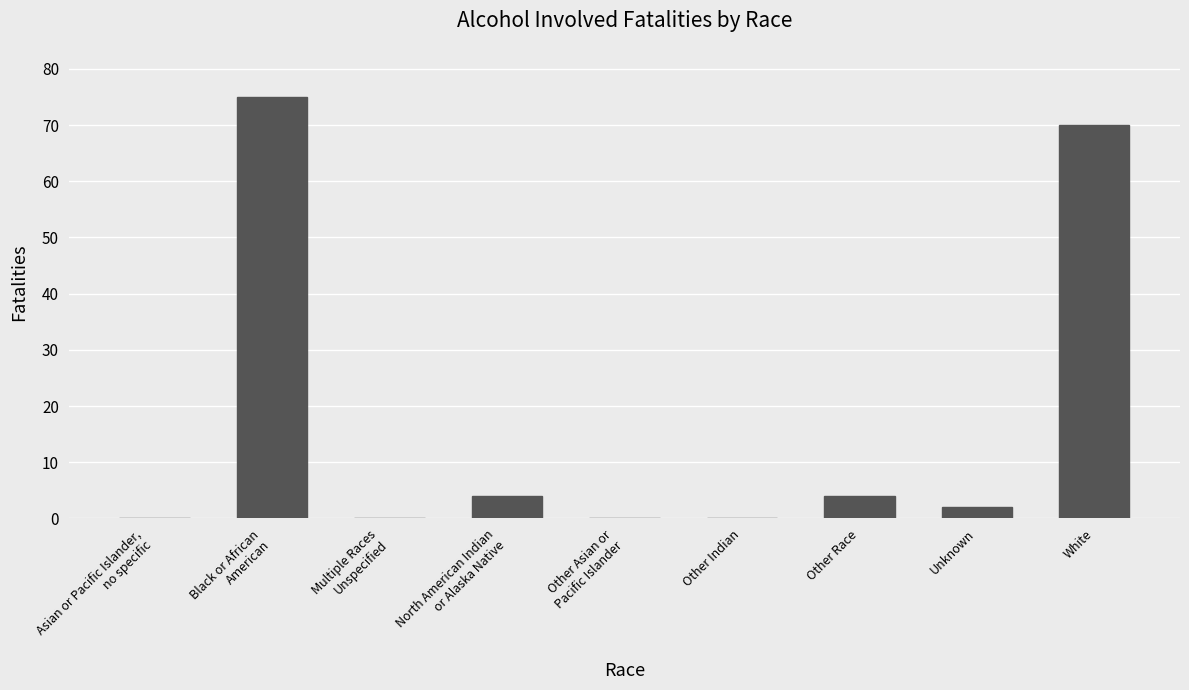

The value at Multiple Races
Unspecified is 0. True or false?

True